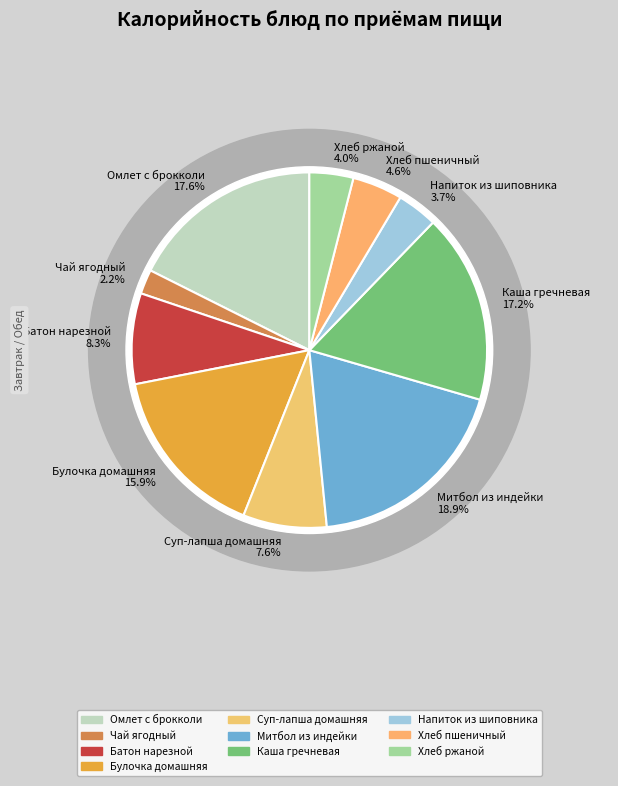

To the nearest percent, what portion does Омлет с брокколи represent?

18%